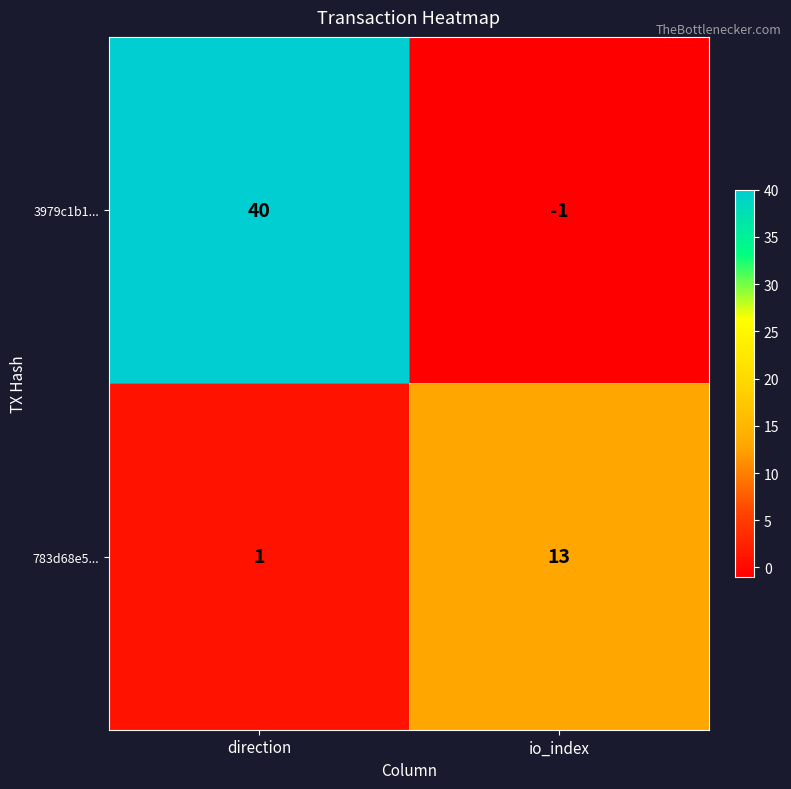

Reading right to left, extract all data points from this chart.

3979c1b1...: io_index=-1	direction=40
783d68e5...: io_index=13	direction=1